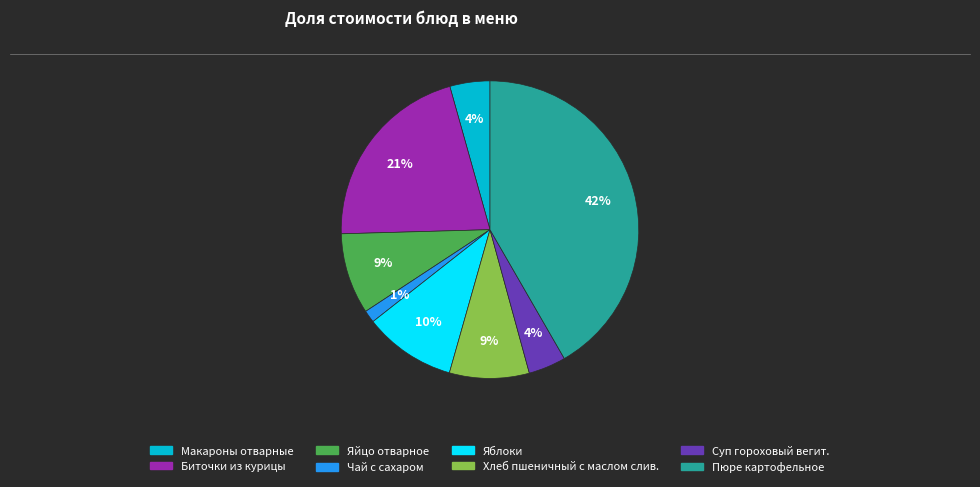

Count the number of slices in the pie.

8